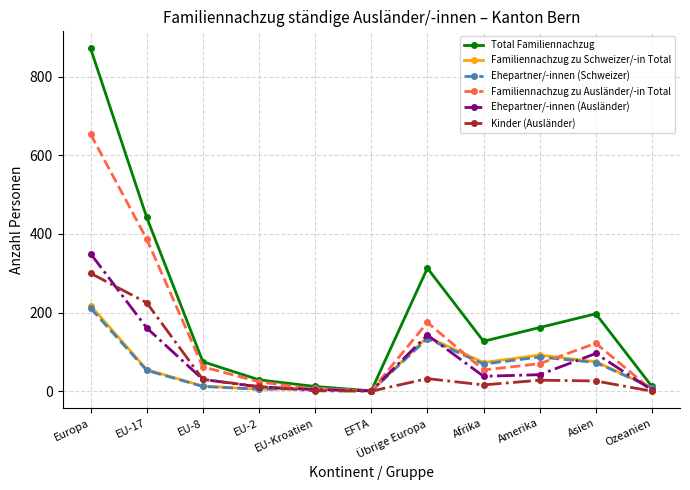

Does the chart display data point markers on the line(s)?

Yes